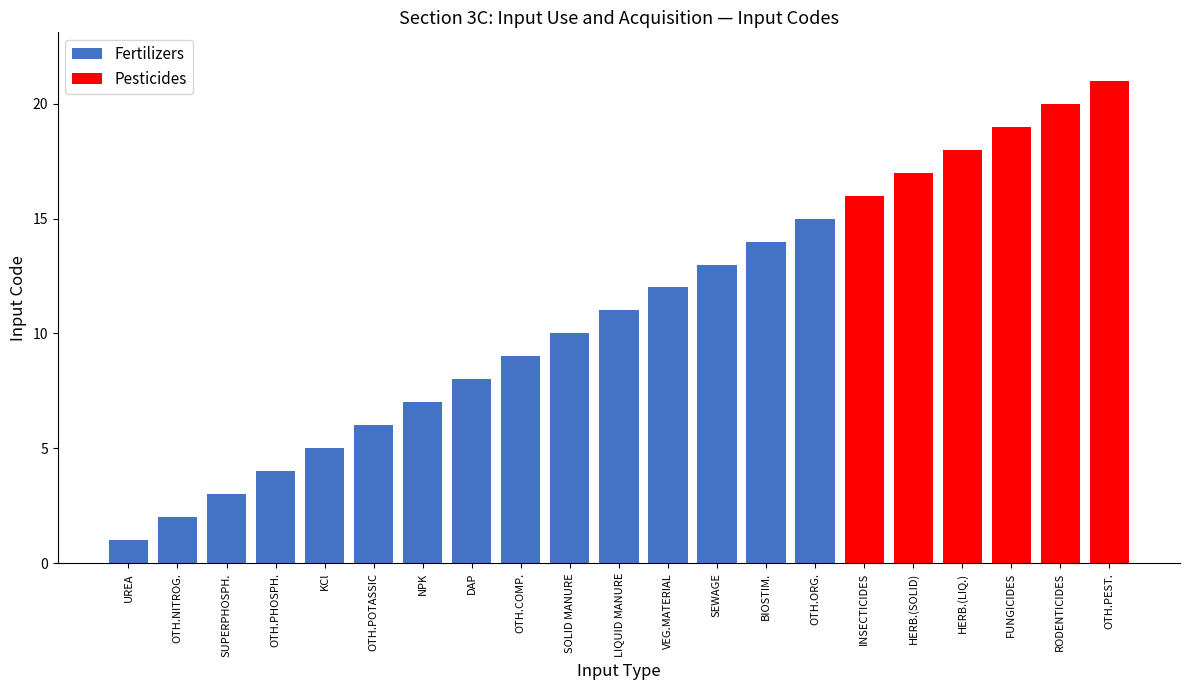

What is the label of the 8th bar from the left?

DIAMMONIUM PHOSPHATE